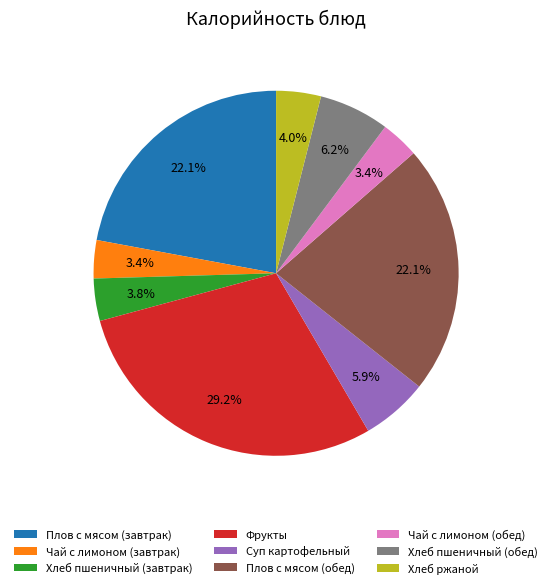

Which has a higher value, Чай с лимоном (обед) or Плов с мясом (завтрак)?

Плов с мясом (завтрак)